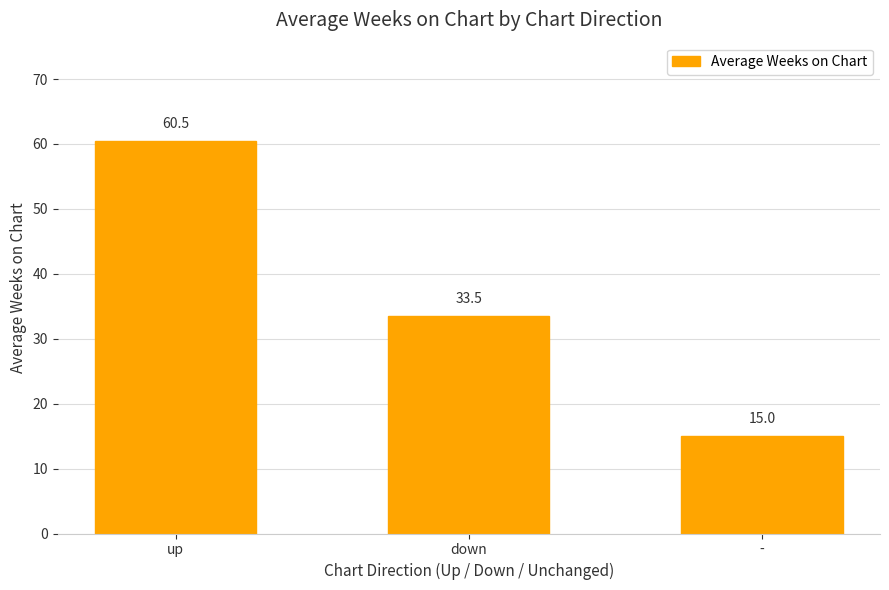

What is the label of the 1st bar from the left?

up